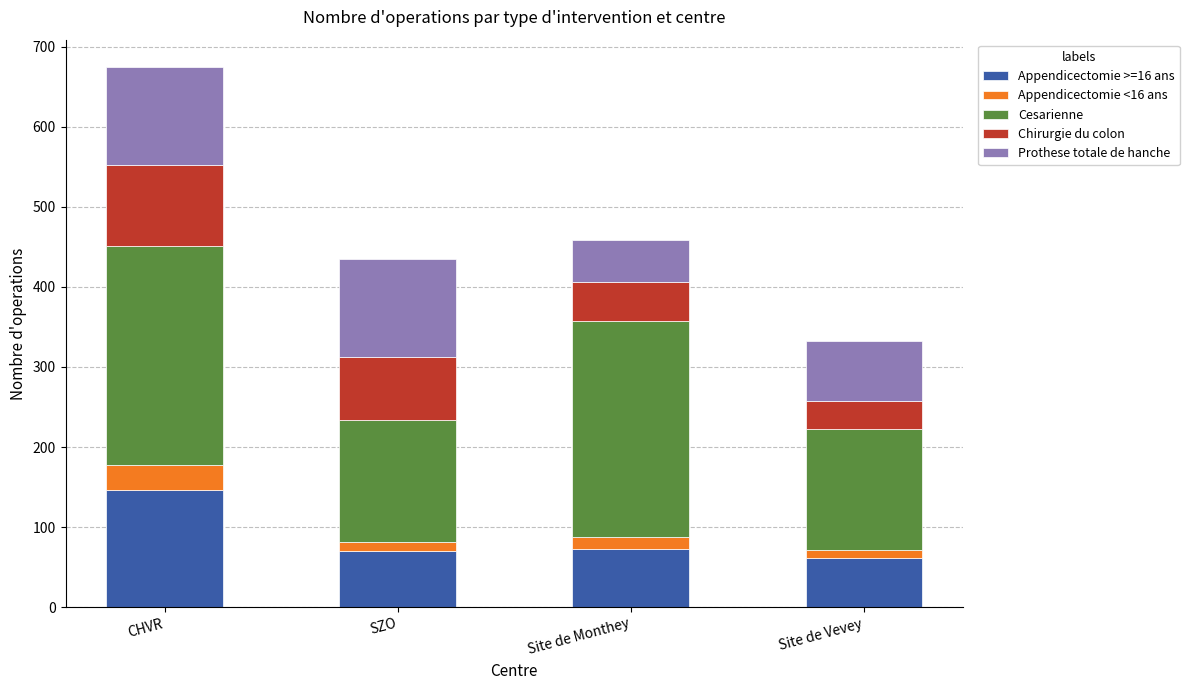

Reading left to right, what are the values for Appendicectomie >=16 ans?

CHVR=146	SZO=70	Site de Monthey=73	Site de Vevey=62